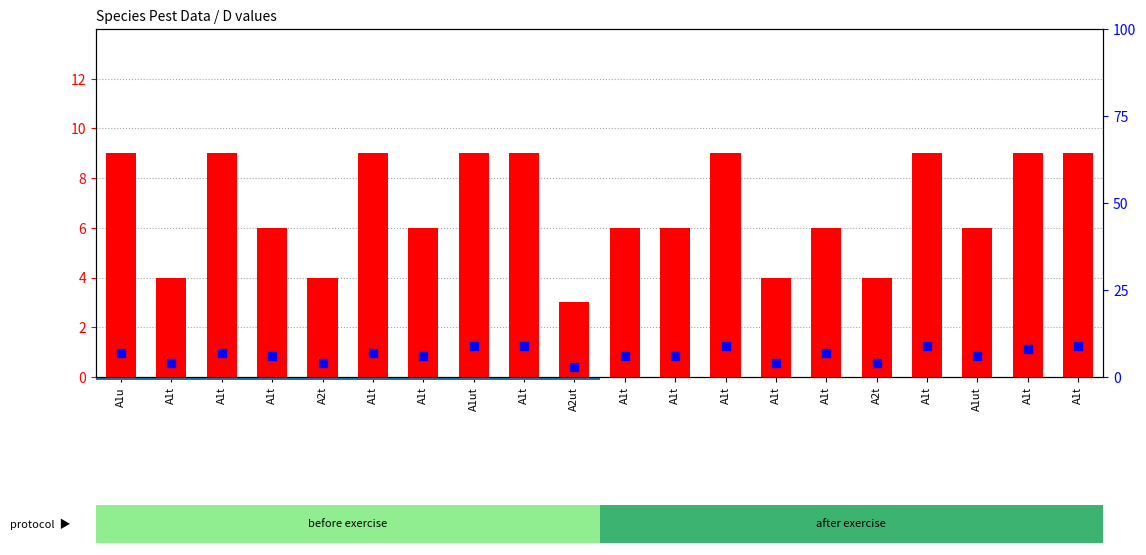

At which category is the sum across all series the highest?

A1ut